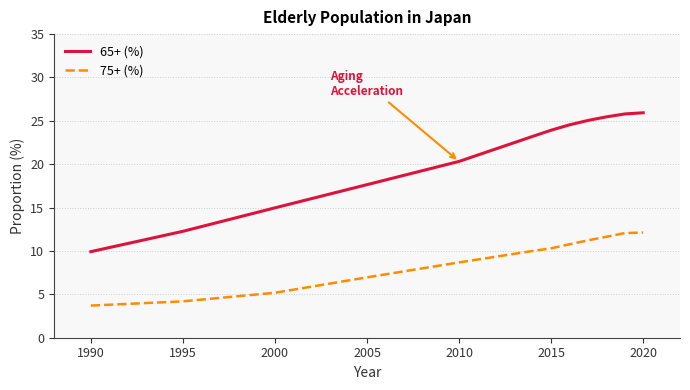

Which series has the largest total across all categories?

65+ (%)